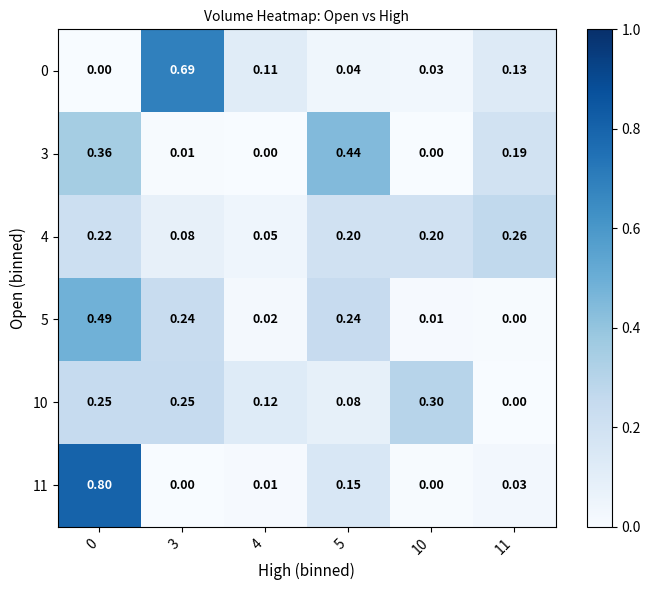

Is the value of 4 at 5 greater than the value of 5 at 4?

Yes